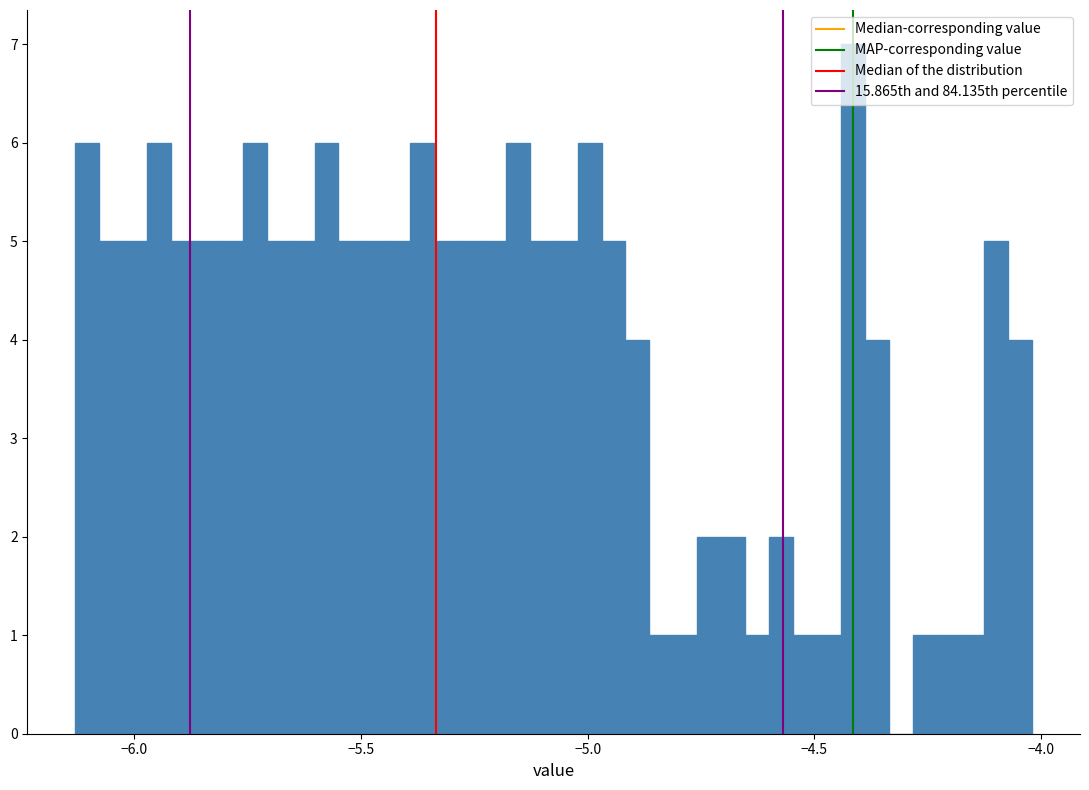

Around what value on the x-axis is the tallest bar? Give the approximate position of its centre, as read against the axis.

-4.40